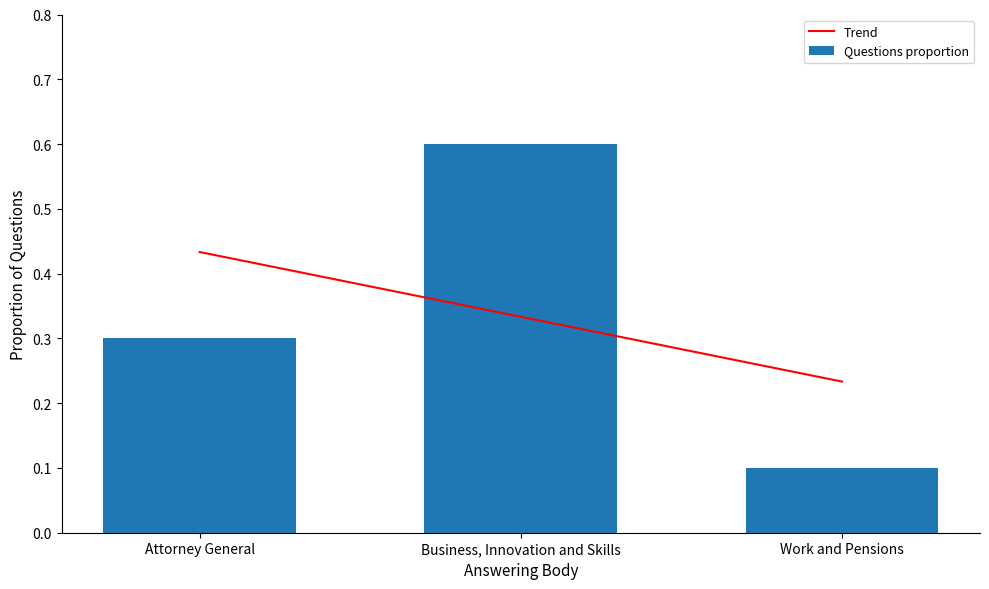

The Trend series shows 0.5 at Business, Innovation and Skills. True or false?

False